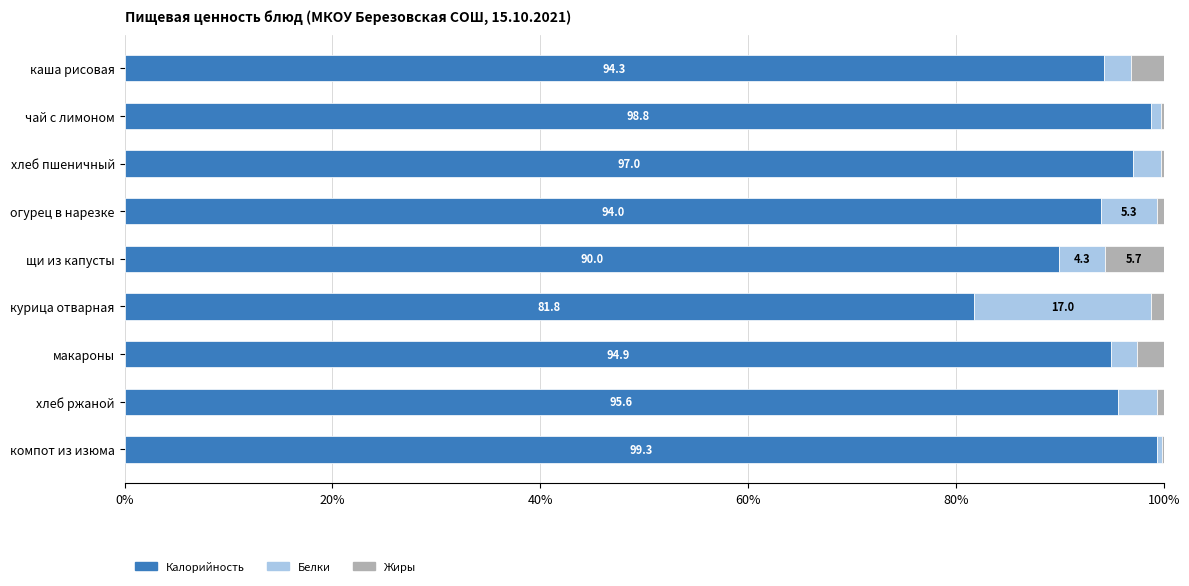

What is the total value across all series at макароны?

100.0